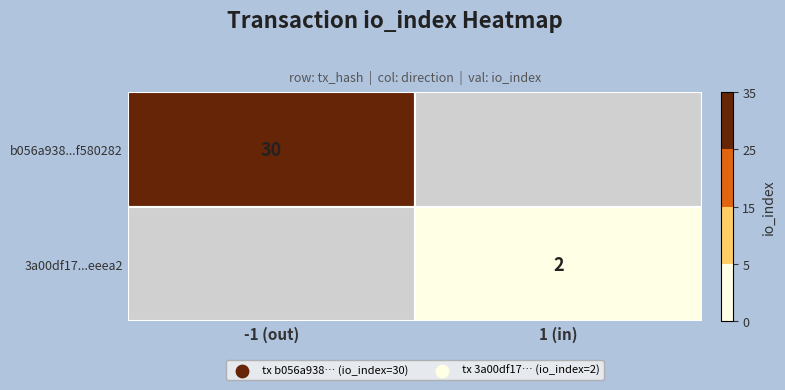

Rank the series by their maximum value, from highest to lowest.

b056a938608ca6a1cf3203f53c3686dcf580282, 3a00df170215e9bb8be99599374850e4b4eeea2